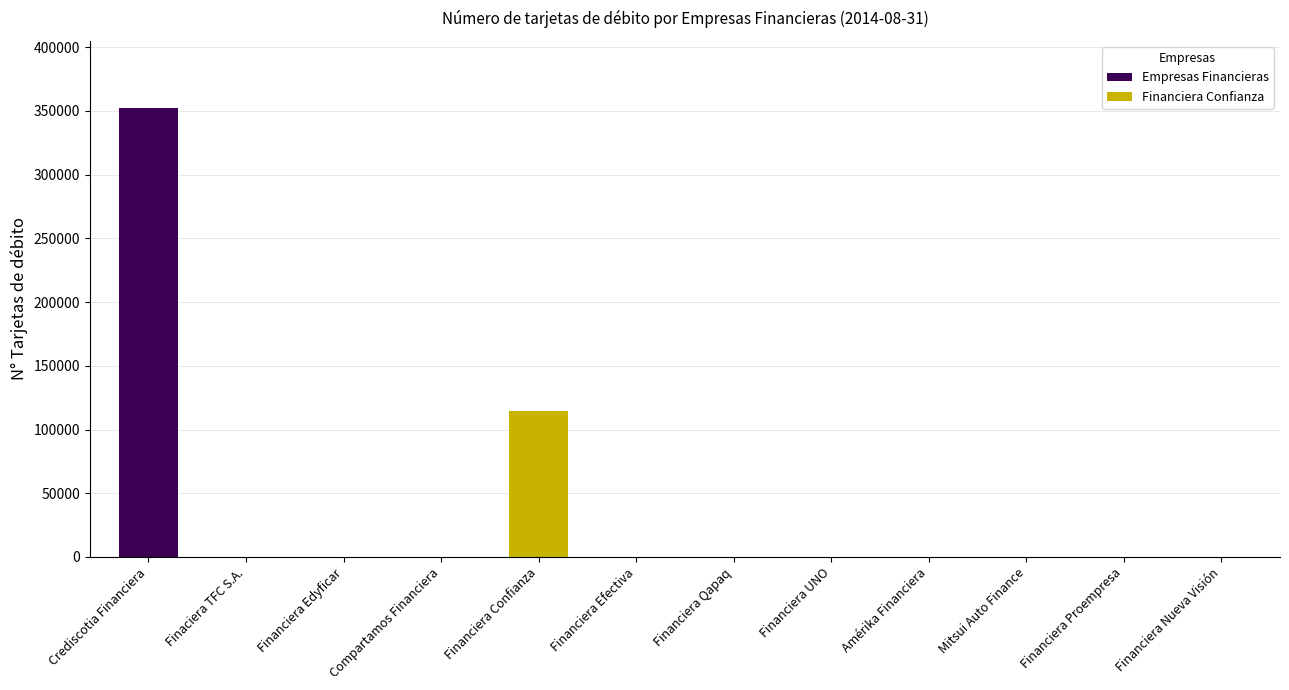

What is the label of the 11th bar from the right?

Finaciera TFC S.A.